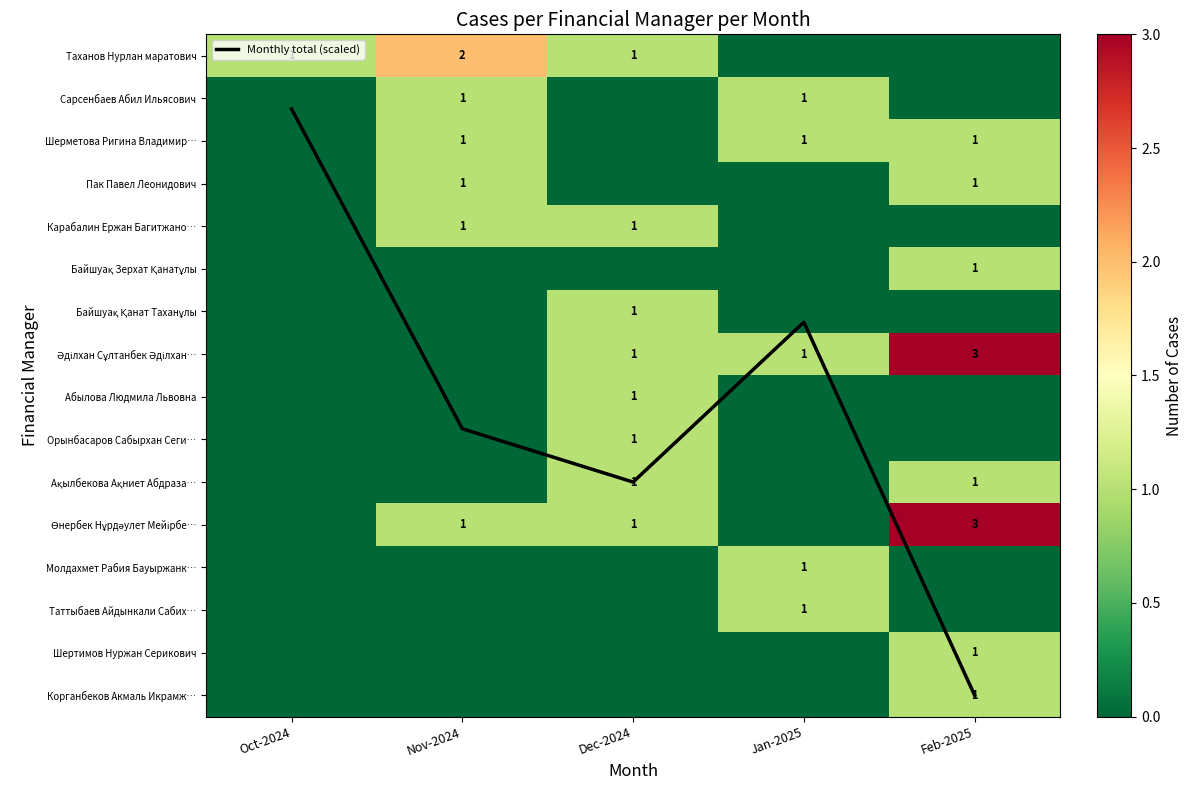

At Dec-2024, list the series in order from smallest to largest.

Сарсенбаев Абил Ильясович, Шерметова Ригина Владимир…, Пак Павел Леонидович, Байшуақ Зерхат Қанатұлы, Молдахмет Рабия Бауыржанк…, Таттыбаев Айдынкали Сабих…, Шертимов Нуржан Серикович, Корганбеков Акмаль Икрамж…, Таханов Нурлан маратович, Карабалин Ержан Багитжано…, Байшуақ Қанат Таханұлы, Әділхан Сұлтанбек Әділхан…, Абылова Людмила Львовна, Орынбасаров Сабырхан Сеги…, Ақылбекова Ақниет Абдраза…, Өнербек Нұрдәулет Мейірбе…, Monthly total (scaled)